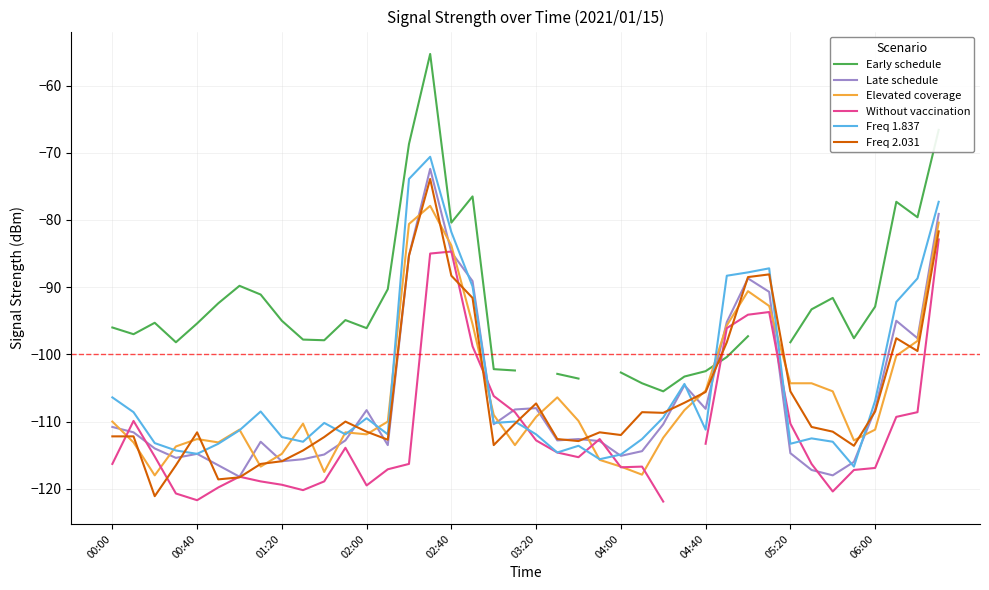

What is the maximum value for Freq 1.837?

-70.6